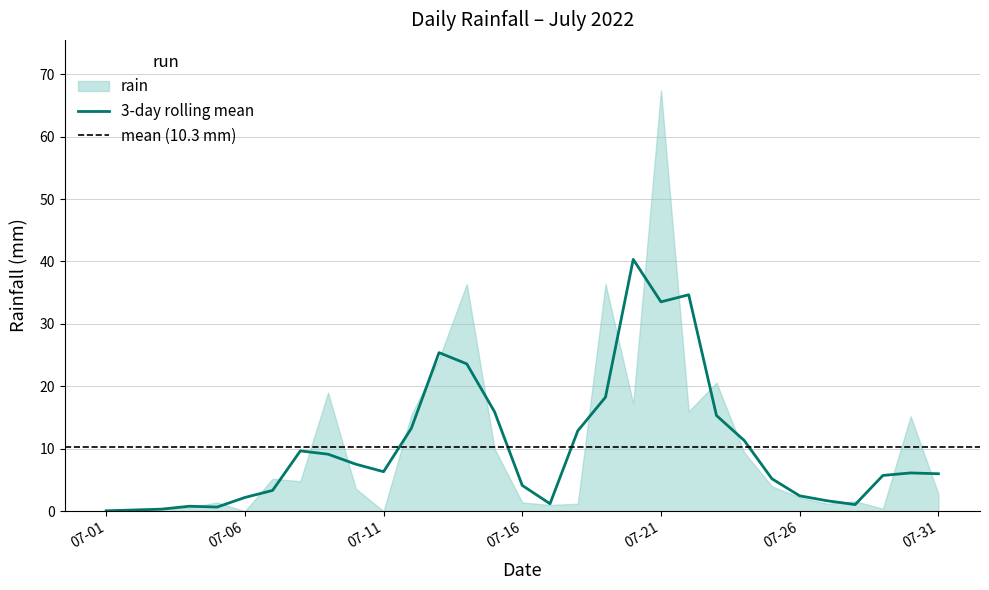

The chart shows a value of 0.0 at 2022-07-06. True or false?

True